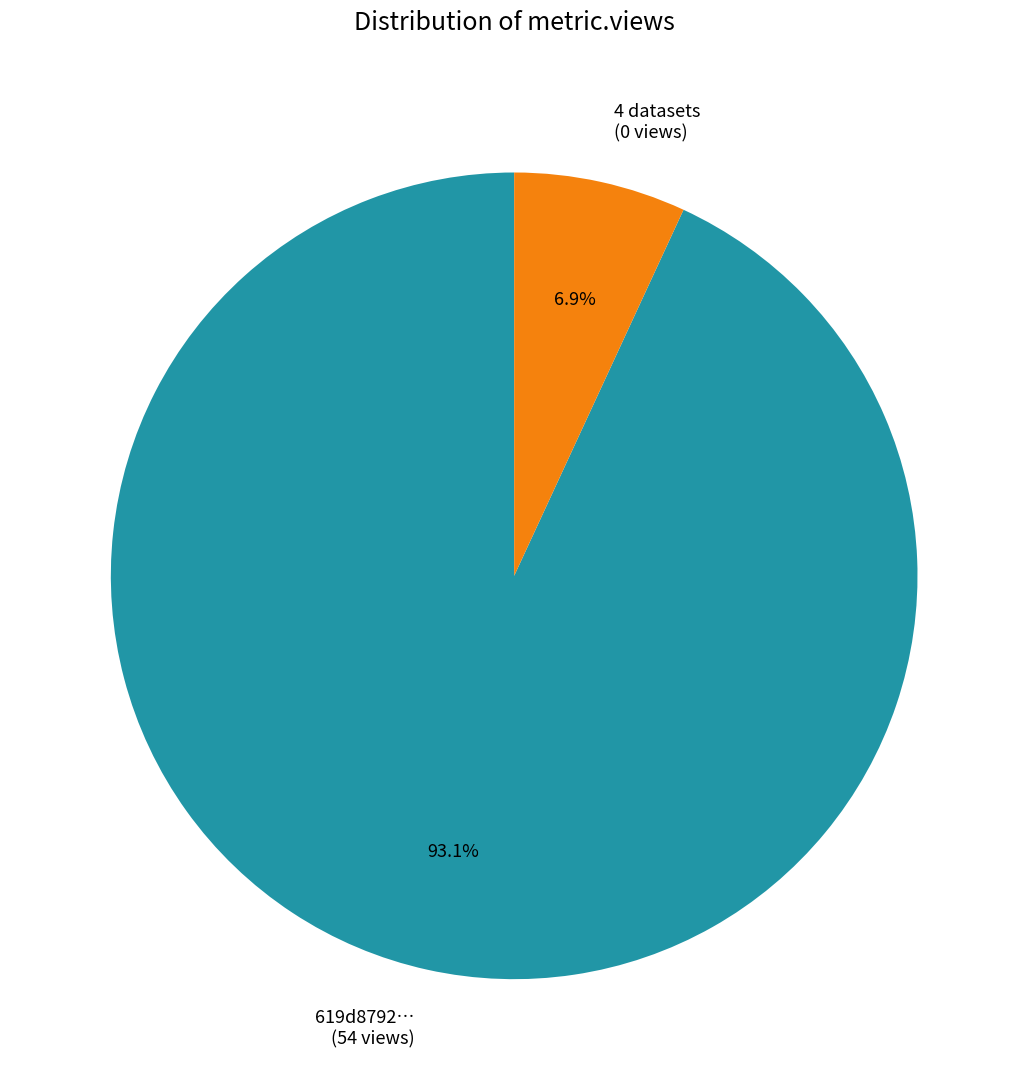

Do 4 datasets (0 views) and 619d8792… (54 views) together represent more than half of the pie?

Yes